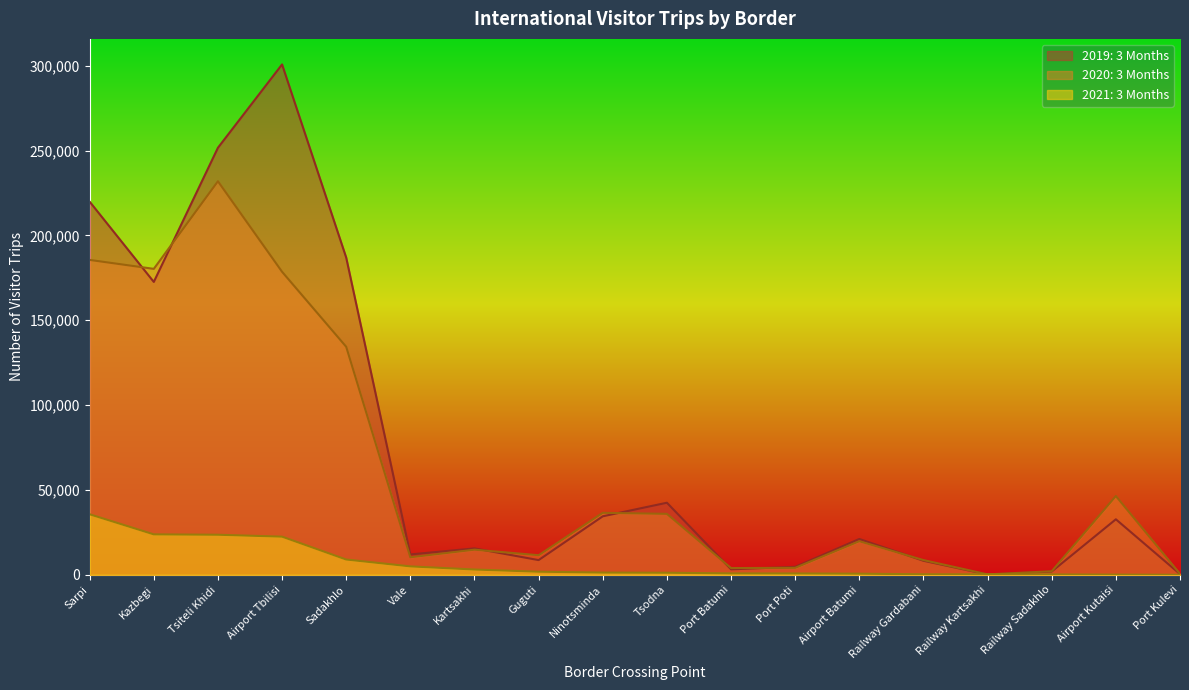

How many interior local peaks does the 2019: 3 Months series have?

5